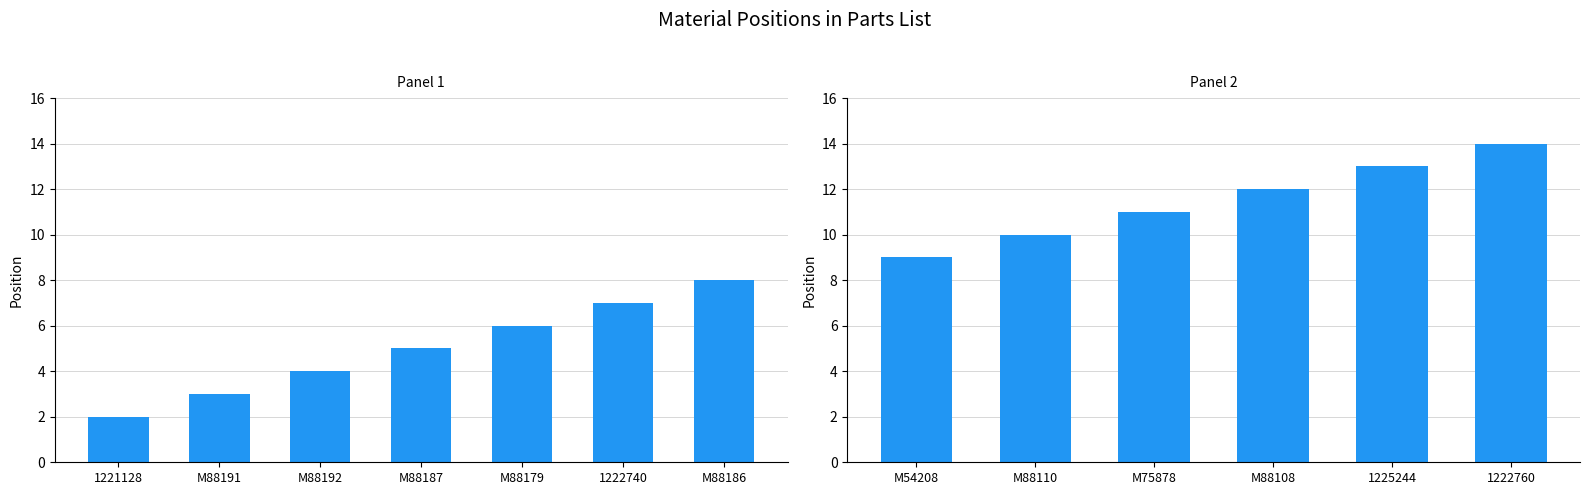

Are the bars grouped side by side (vs. stacked)?

No